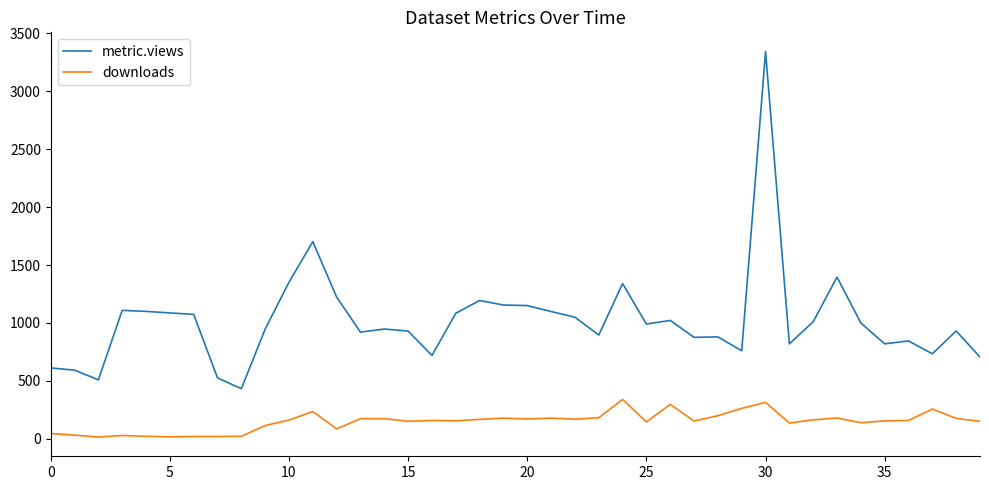

What is the average value of the downloads series?

148